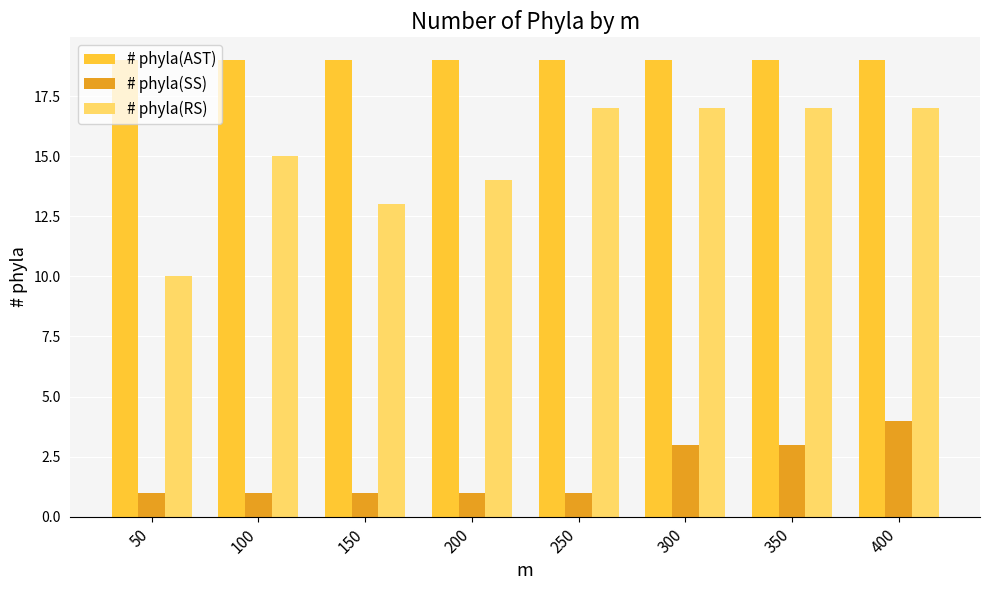

What is the difference between the highest and lowest values at 350?

16